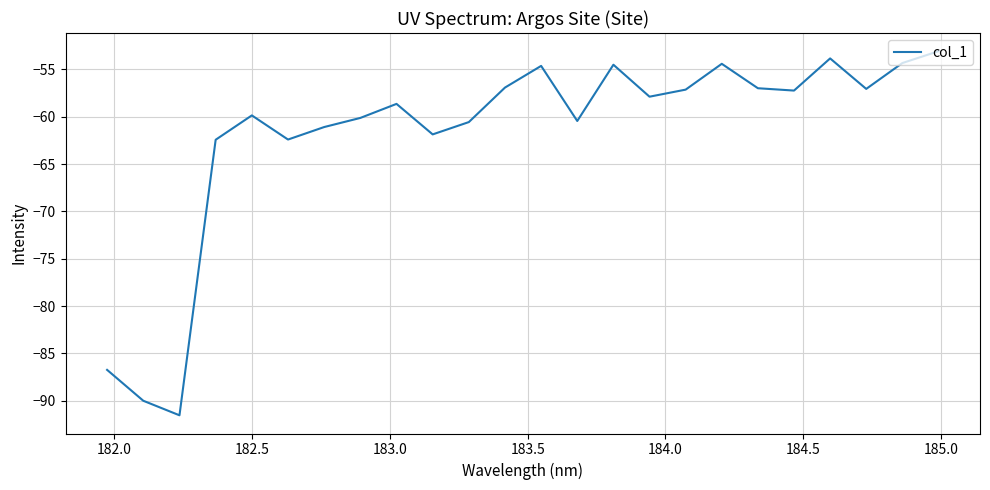

What is the minimum value shown in the chart?

-91.5